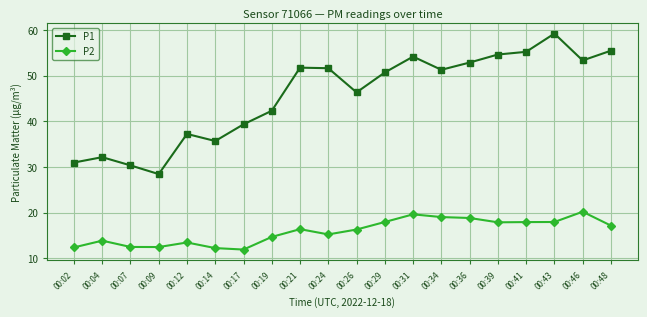

Rank the series by their average value, from highest to lowest.

P1, P2